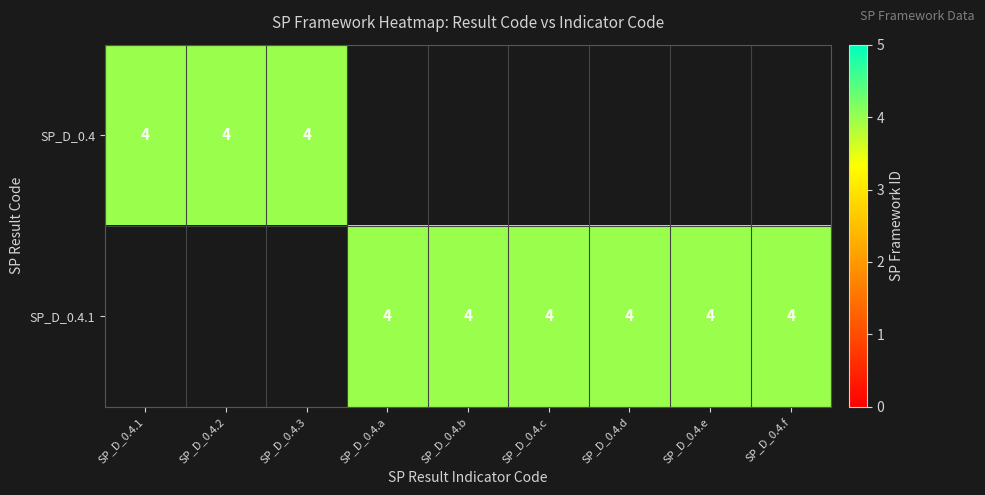

What is the difference between the maximum and minimum values in the SP_D_0.4 series?

4